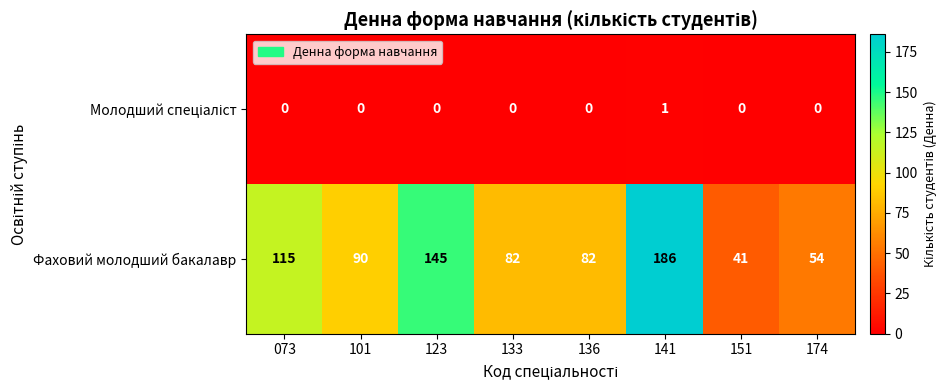

What is the greatest value displayed?

186